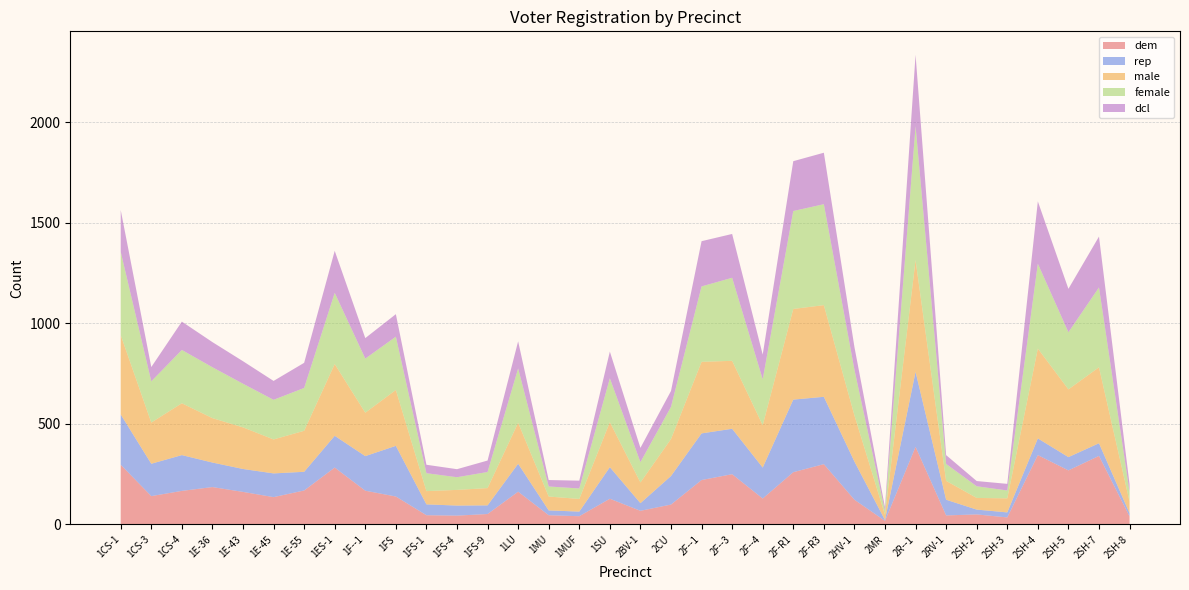

At which category is the sum across all series the highest?

2R--1